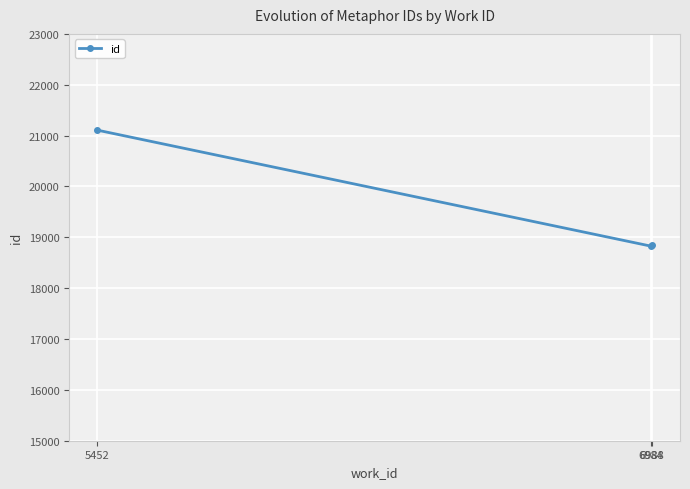

What is the value of the 2nd point from the left?

18827